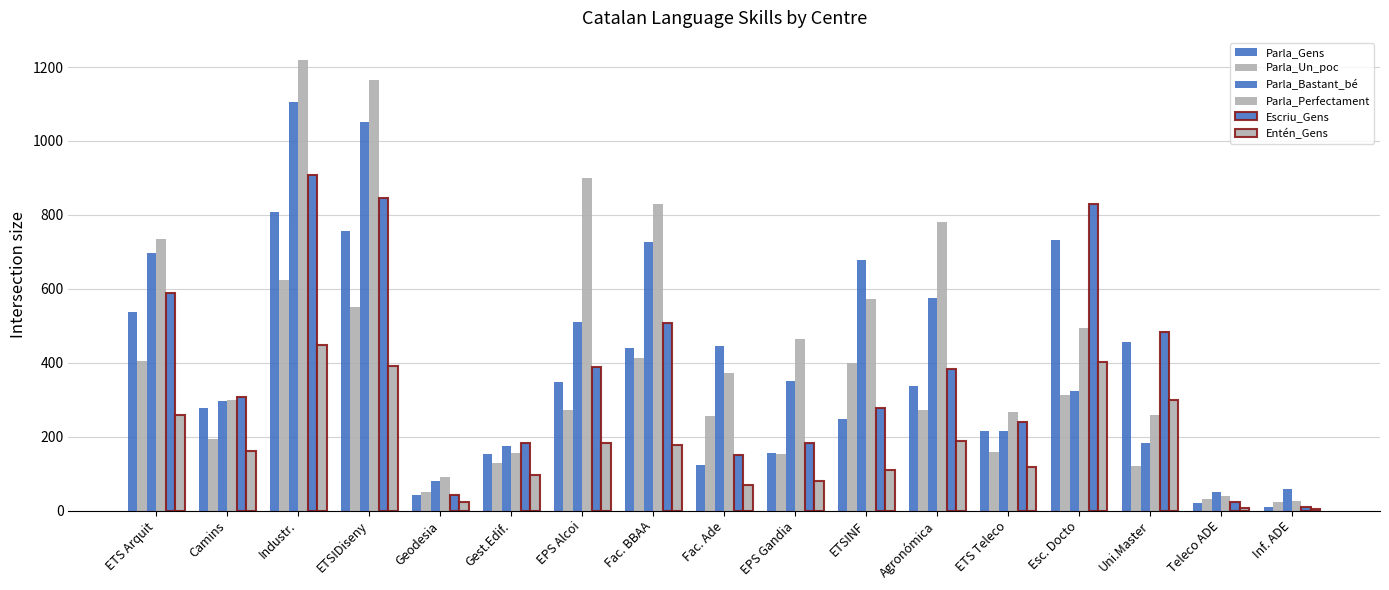

Which series has the largest range (max minus min)?

Parla_Perfectament